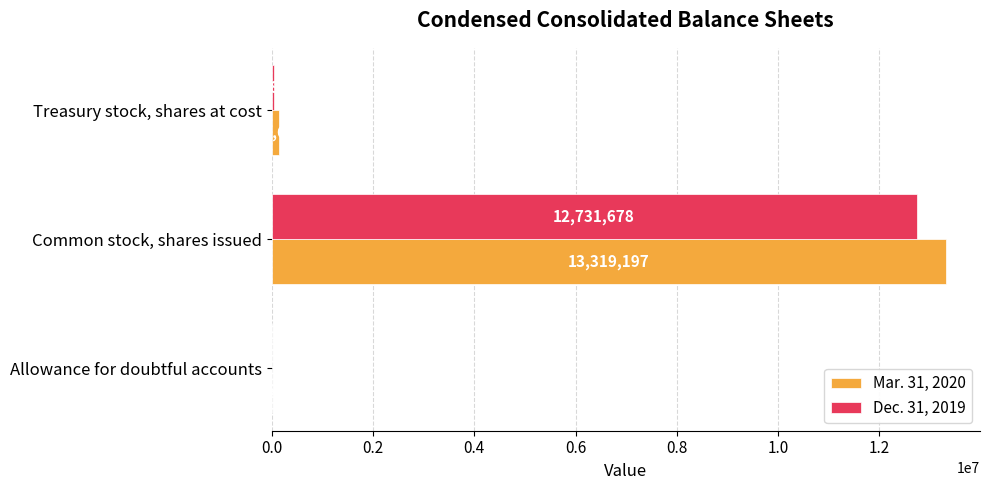

What is the total value across all series at Treasury stock, shares at cost?

197472